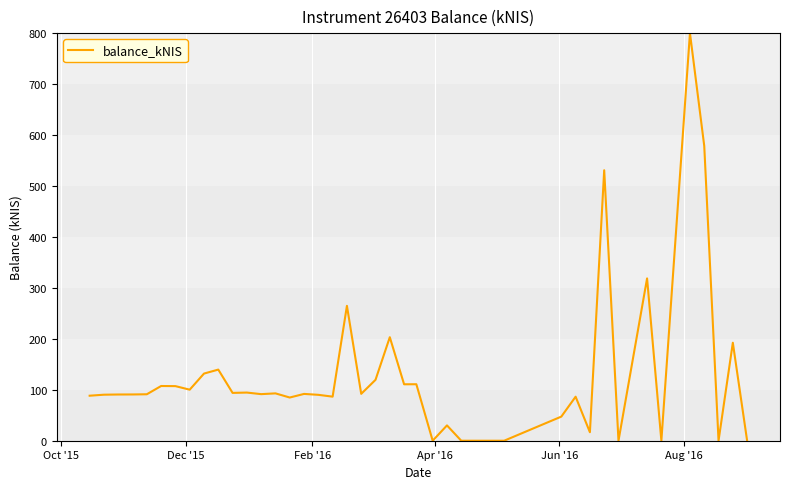

What is the greatest value displayed?

800.0